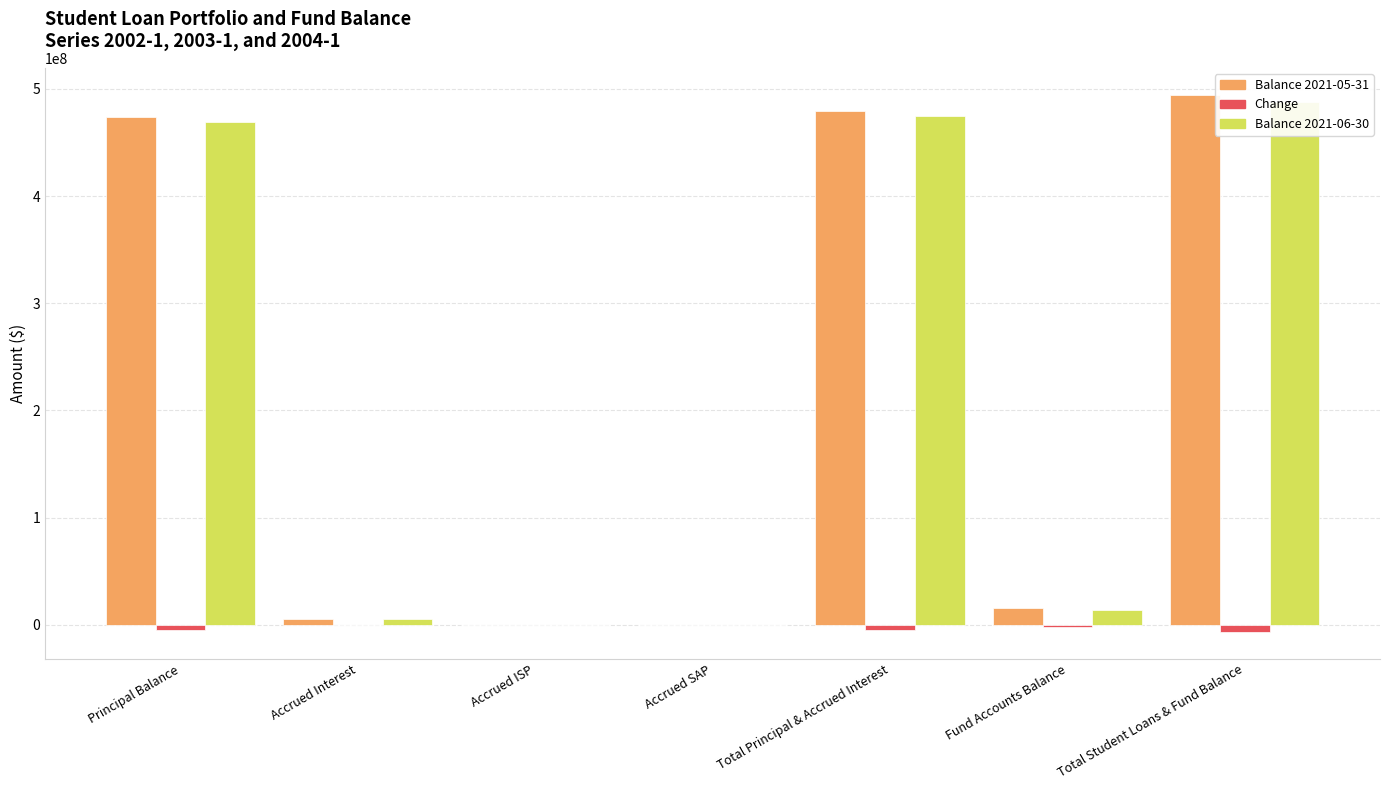

What is the difference between the Balance 2021-06-30 values at Principal Balance and Accrued SAP?

469050494.8